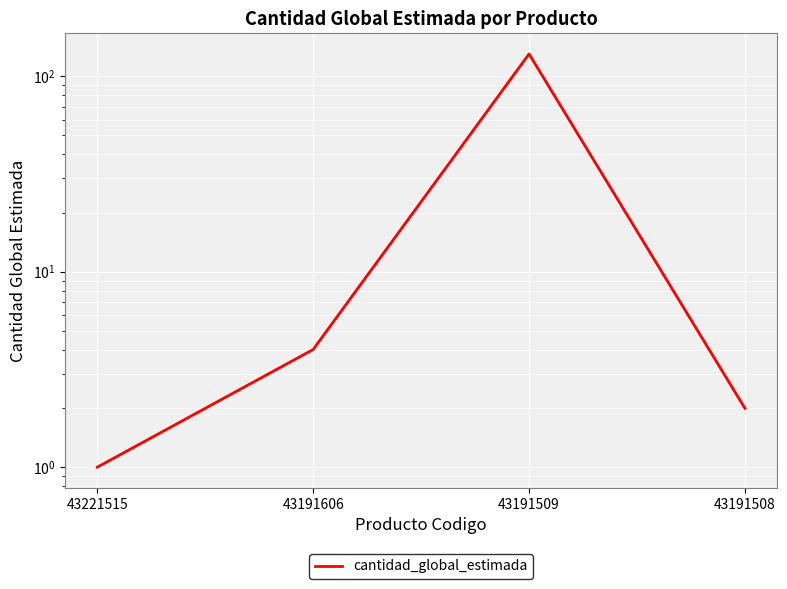

How many lines are shown in the chart?

1